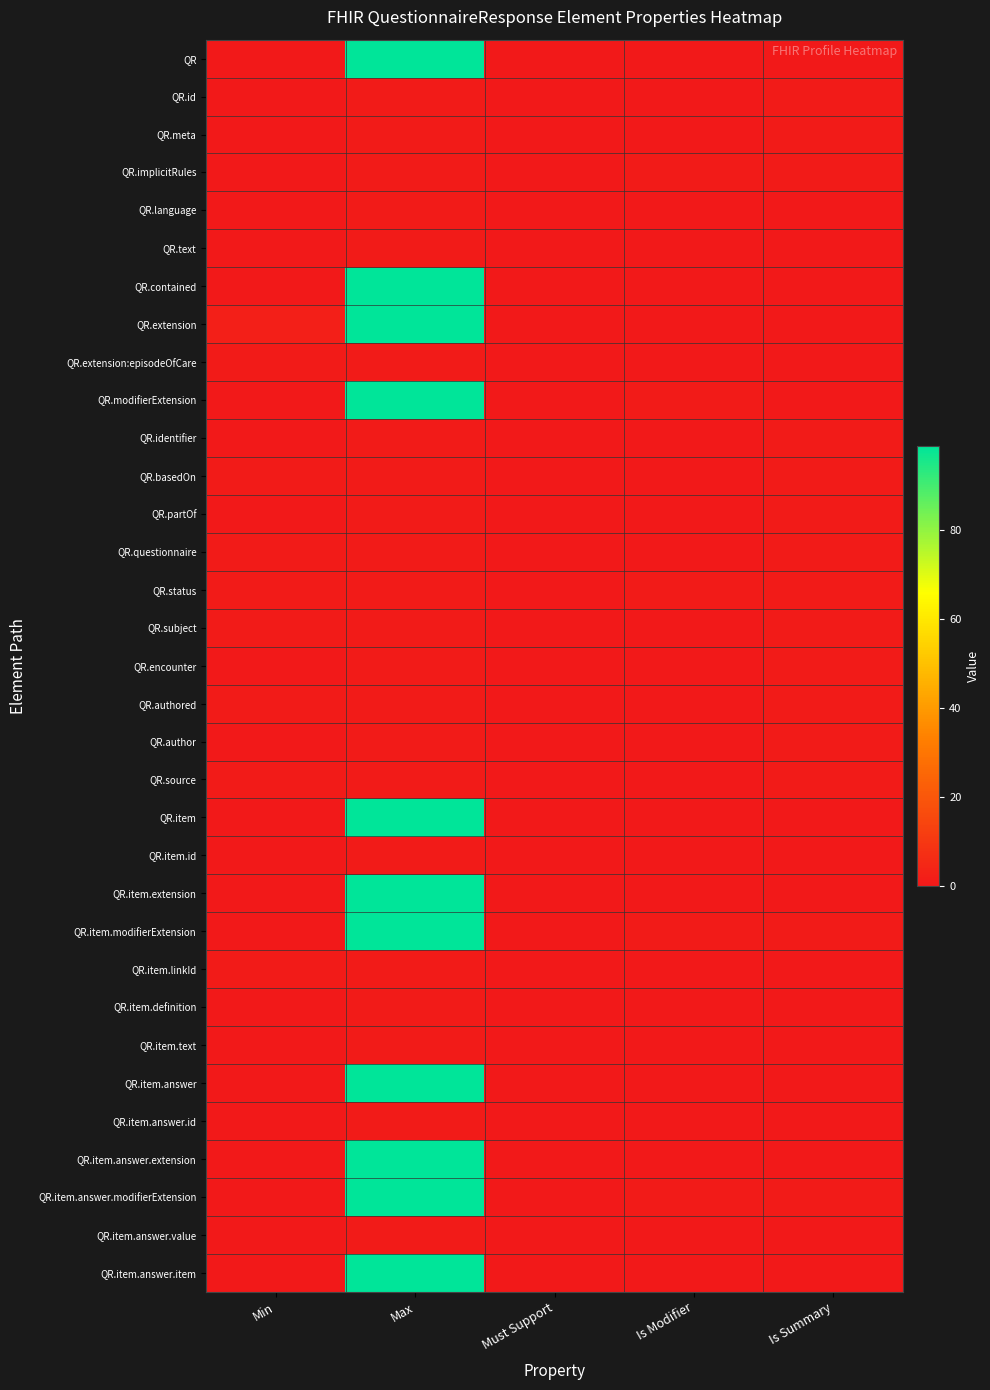

At which category does the chart reach its peak across all series?

Max